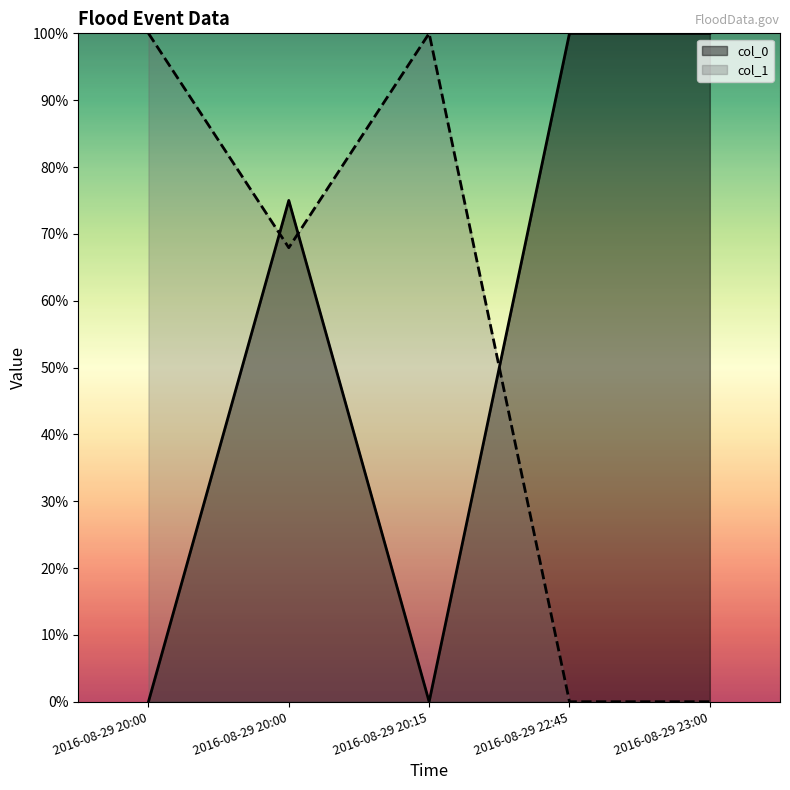

True or false: col_0 has a value of 1.2 at 2016-08-29 20:00.

False